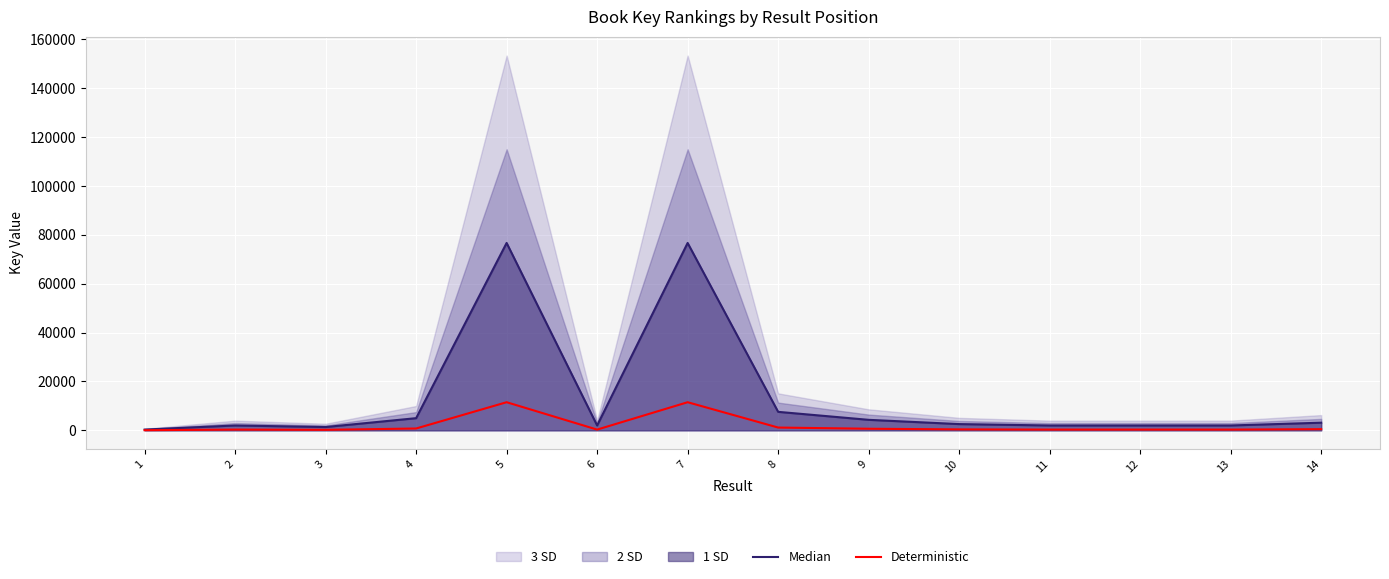

What is the total value across all series at 13?

2281.6